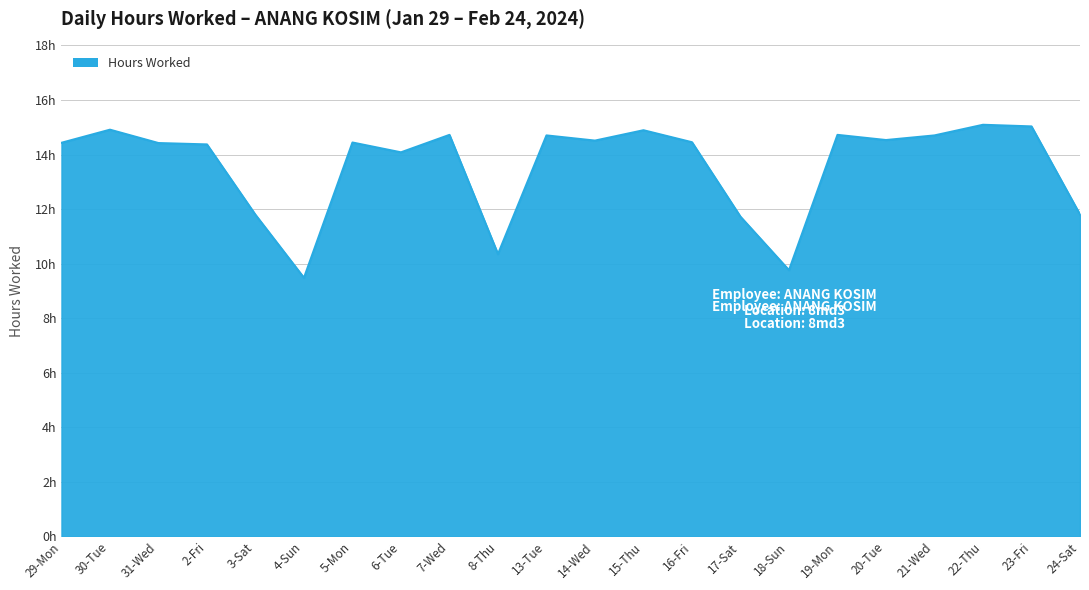

What is the value of the 10th point from the left?

10.3